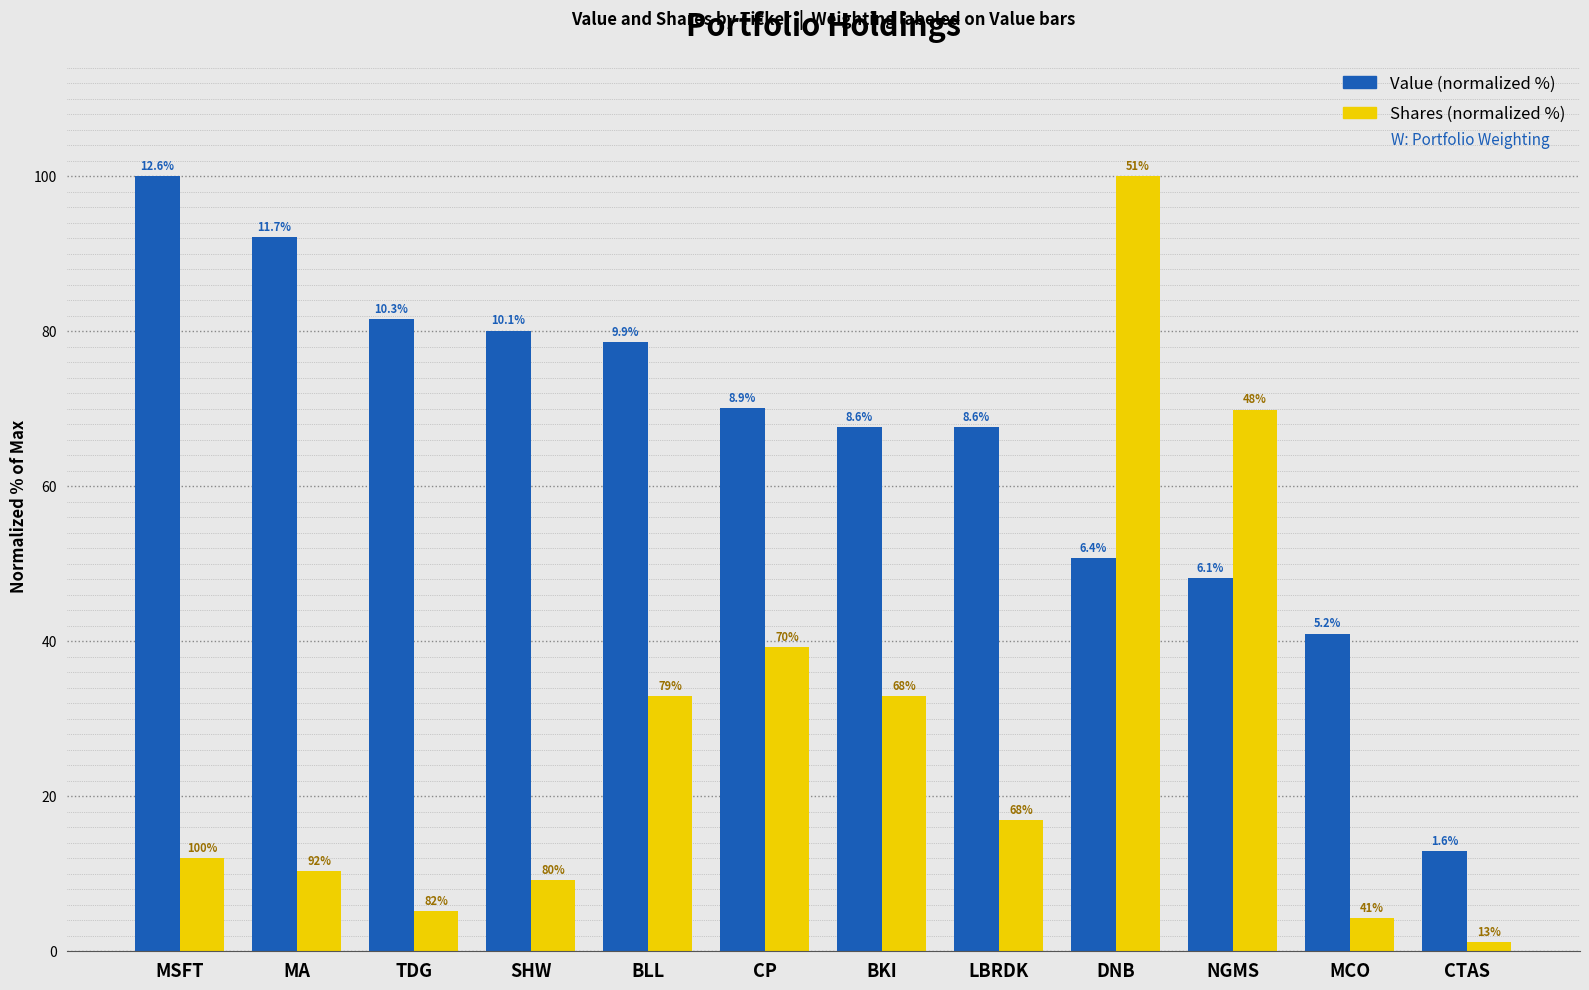

What is the maximum value for Shares (normalized %)?

100.0